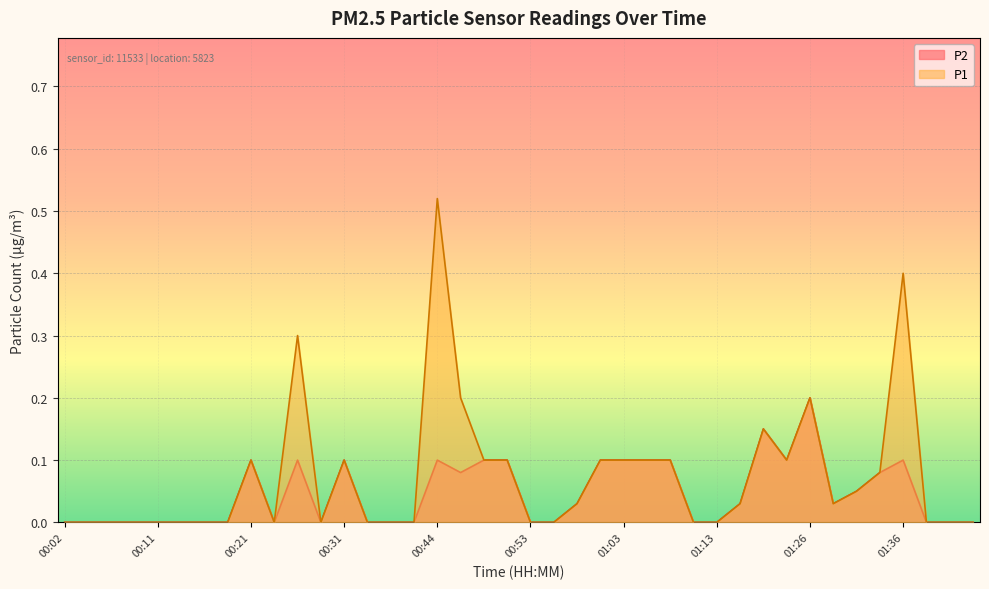

True or false: P1 has a value of 0.2 at 01:03.

False